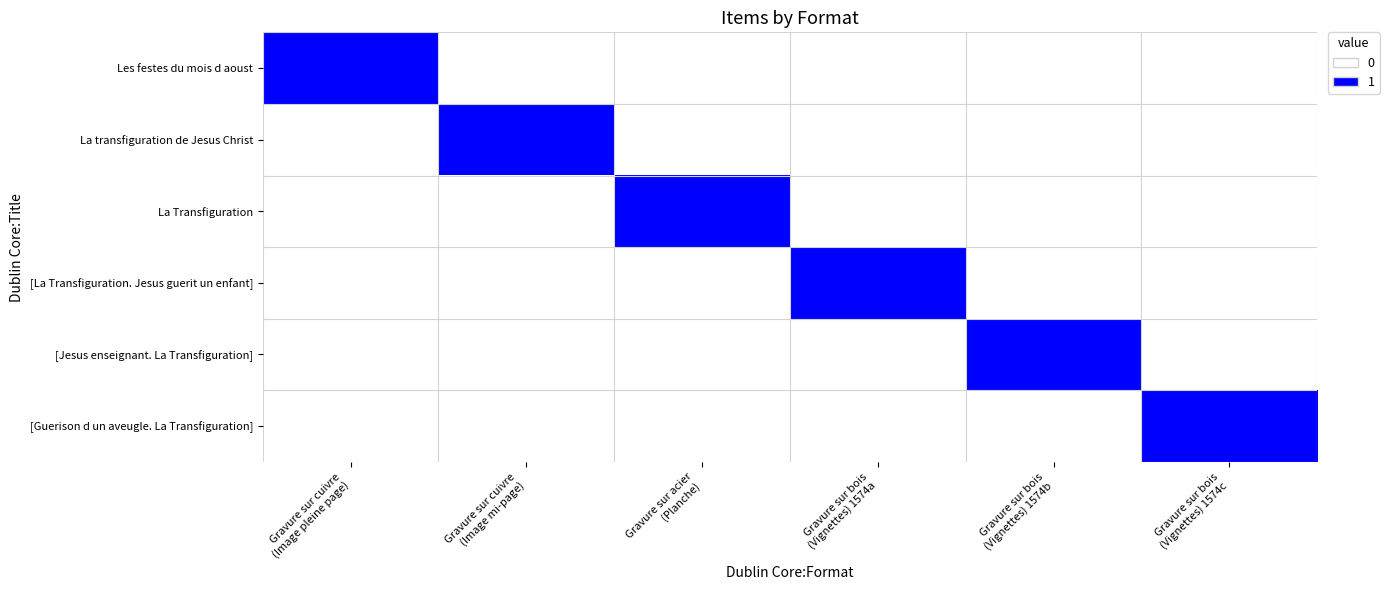

What is the total value across all series at Gravure sur bois
(Vignettes) 1574b?

1